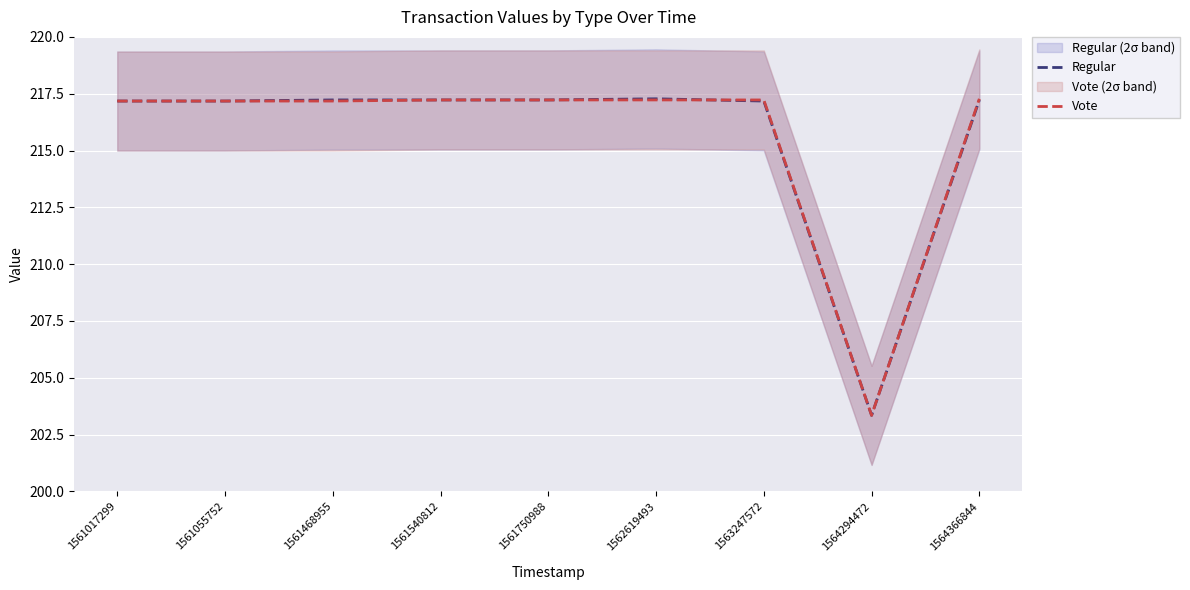

How many lines are shown in the chart?

2